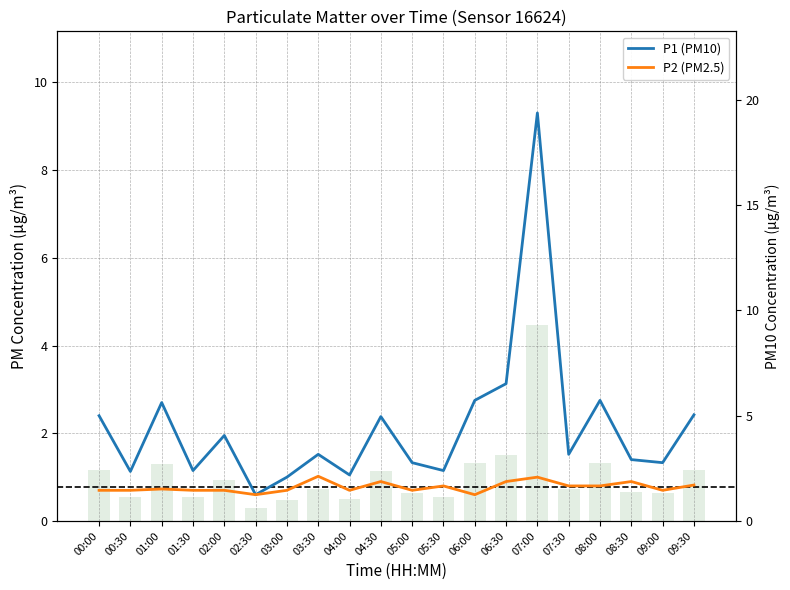

What is the difference between the maximum and minimum values in the P2 (PM2.5) series?

0.4